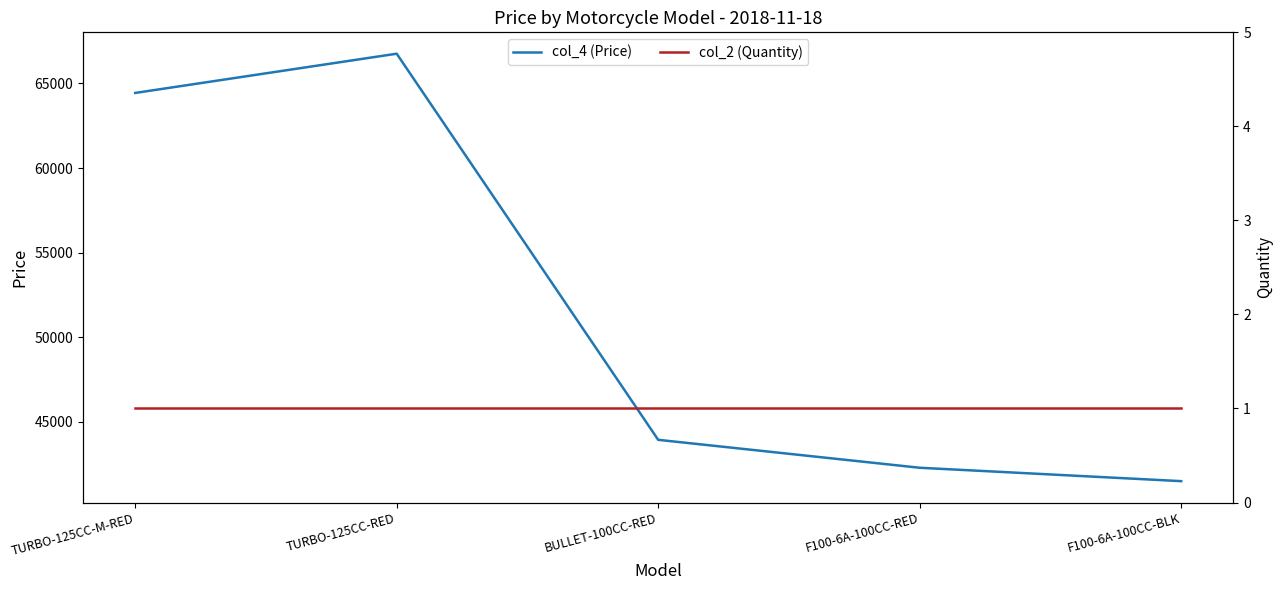

At which label is col_4 (Price) closest to 54121?

BULLET-100CC-RED